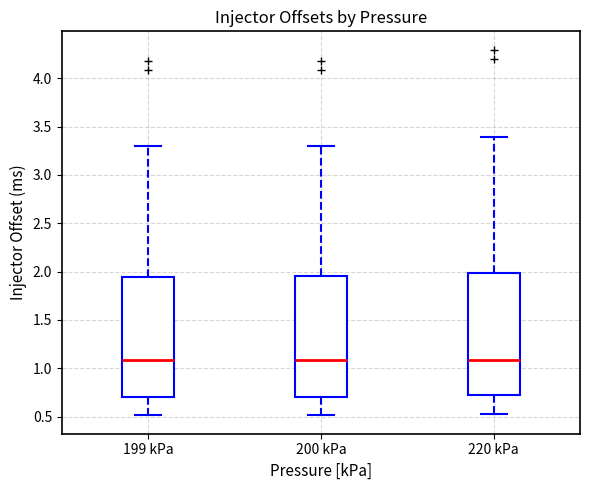

Reading left to right, transcribe this box plot: for each box, give where its median line is, the range the box spans, and where its two whiskers end, as read against the y-axis. The values are not printed on the chart, so give them approximately, as read against the axis.

199 kPa: median 1.10, box 0.70 to 1.95, whiskers 0.50 to 3.30
200 kPa: median 1.10, box 0.70 to 1.95, whiskers 0.50 to 3.30
220 kPa: median 1.10, box 0.70 to 2.00, whiskers 0.50 to 3.40